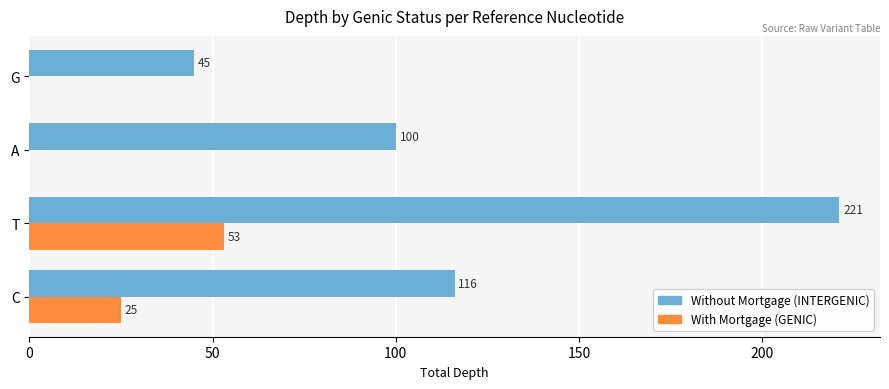

What is the maximum value shown in the chart?

221